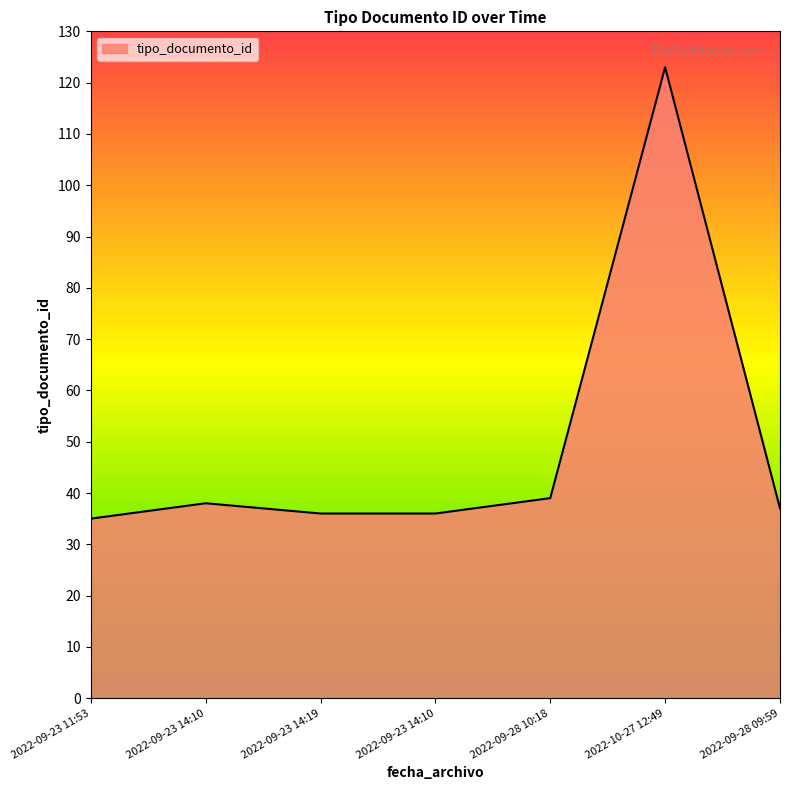

What is the smallest value displayed?

35